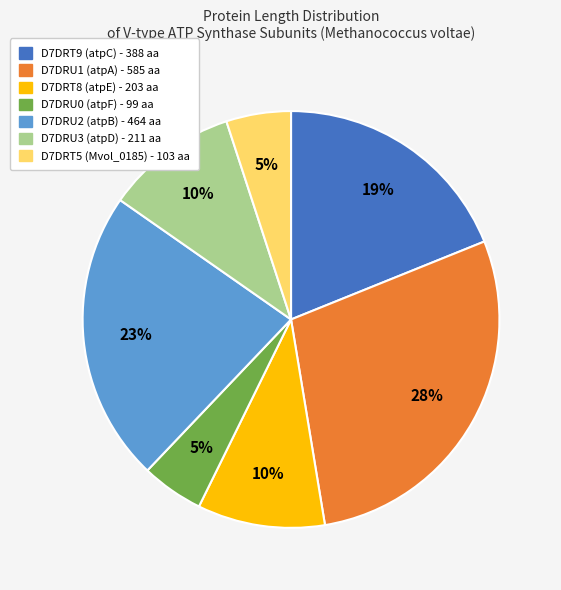

Does D7DRU1 represent more than half of the total?

No